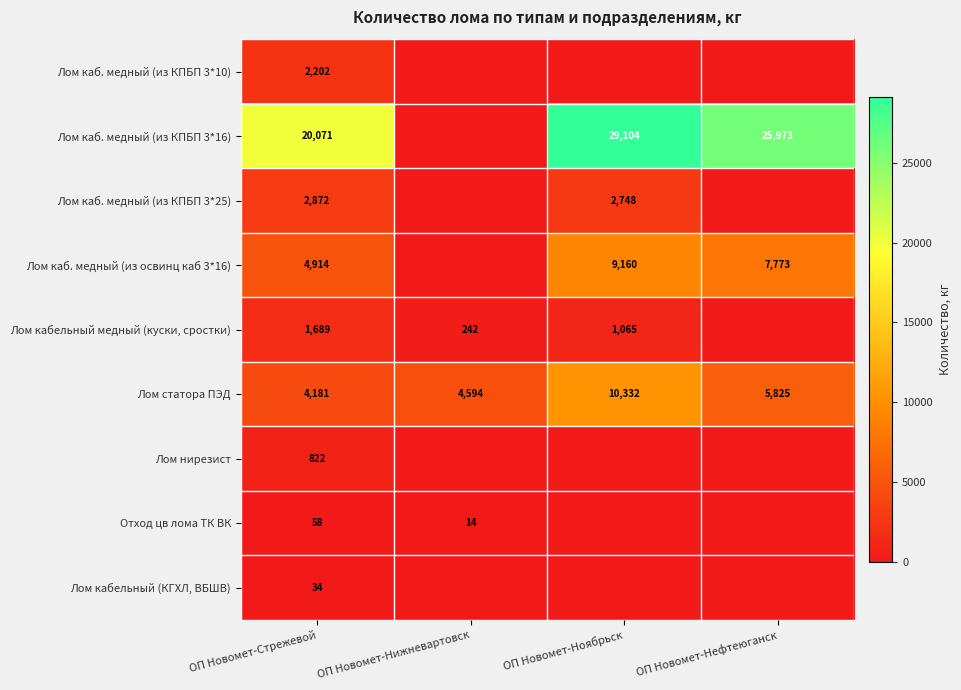

What is the difference between the highest and lowest values at ОП Новомет-Стрежевой?

20037